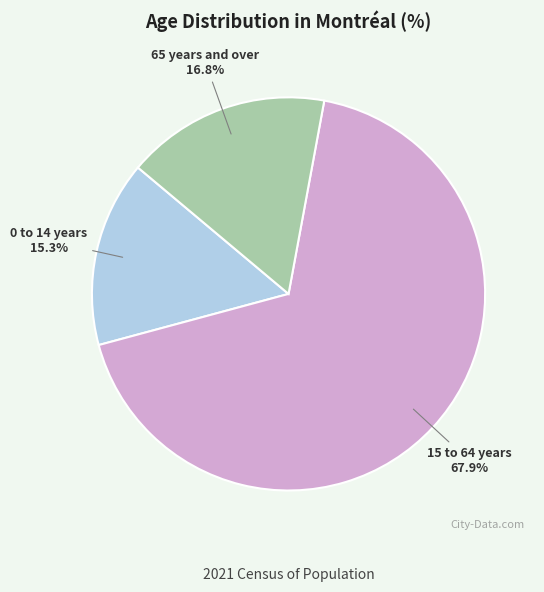

What percentage is NOT represented by 65 years and over?

83.2%